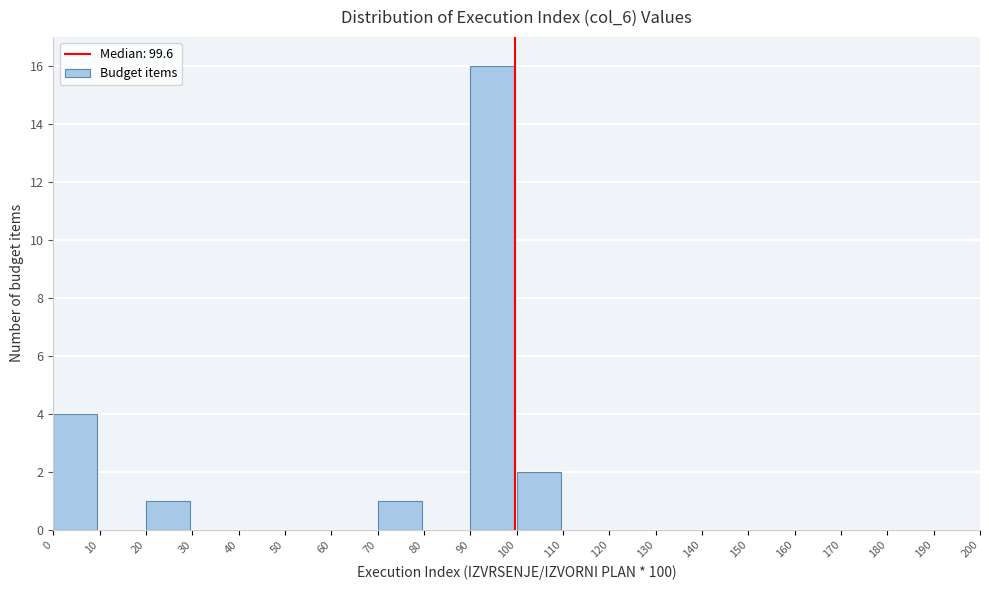

Reading left to right, list every bar in this chart as the range it spans on the x-axis followed by its height. The values are not printed on the chart, so give them approximately, as read against the axis.

0 to 10: 4
10 to 20: 0
20 to 30: 1
30 to 40: 0
40 to 50: 0
50 to 60: 0
60 to 70: 0
70 to 80: 1
80 to 90: 0
90 to 100: 16
100 to 110: 2
110 to 120: 0
120 to 130: 0
130 to 140: 0
140 to 150: 0
150 to 160: 0
160 to 170: 0
170 to 180: 0
180 to 190: 0
190 to 200: 0